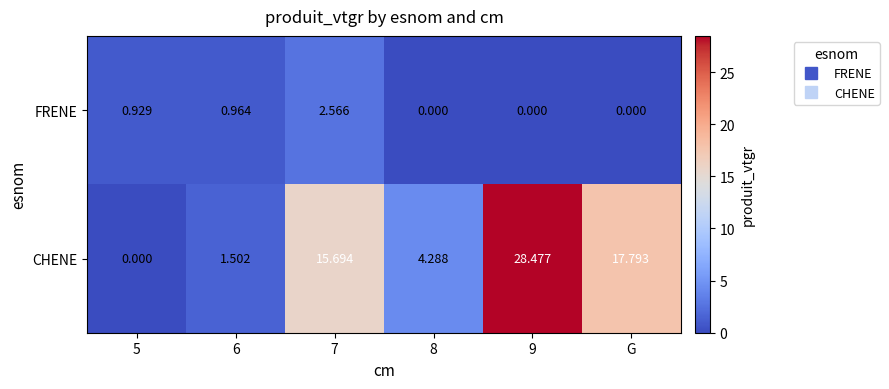

Which series has the largest total across all categories?

CHENE